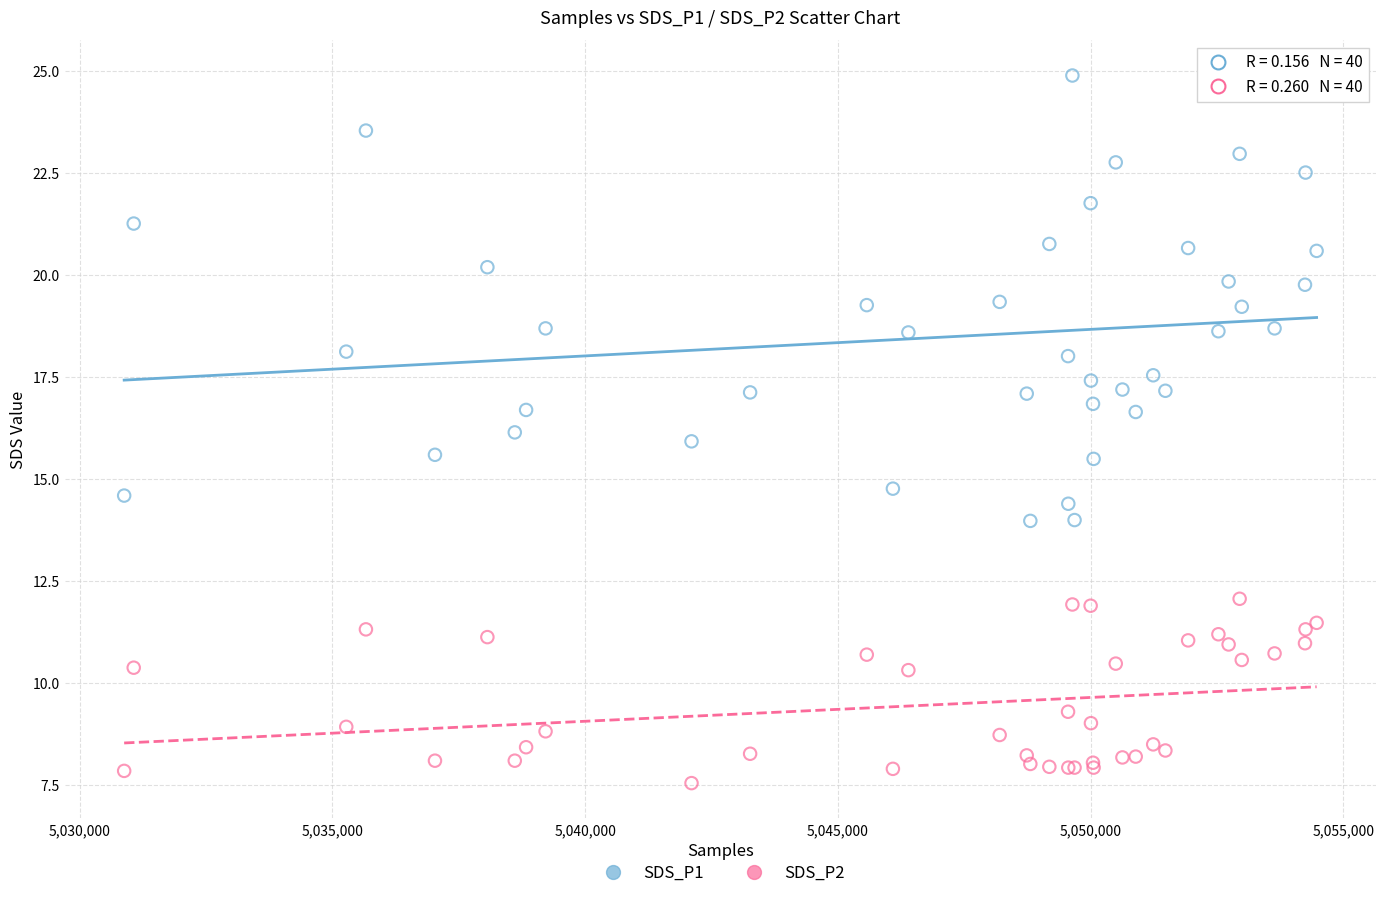

Which series has the largest Y range (max minus min)?

SDS_P1